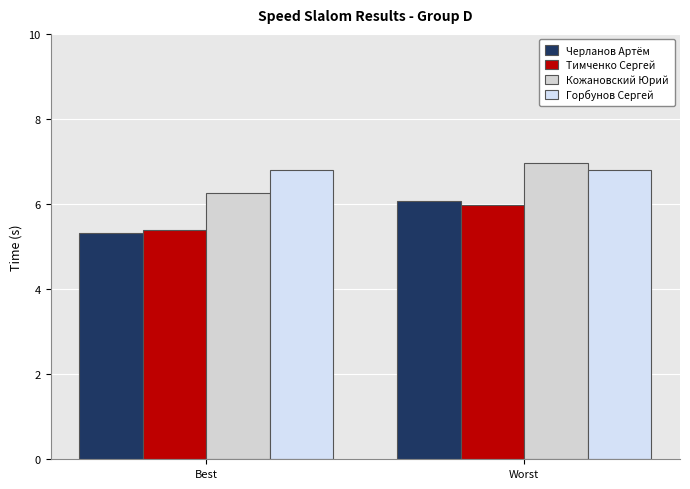

Which category has the highest value in the Кожановский Юрий series?

Worst